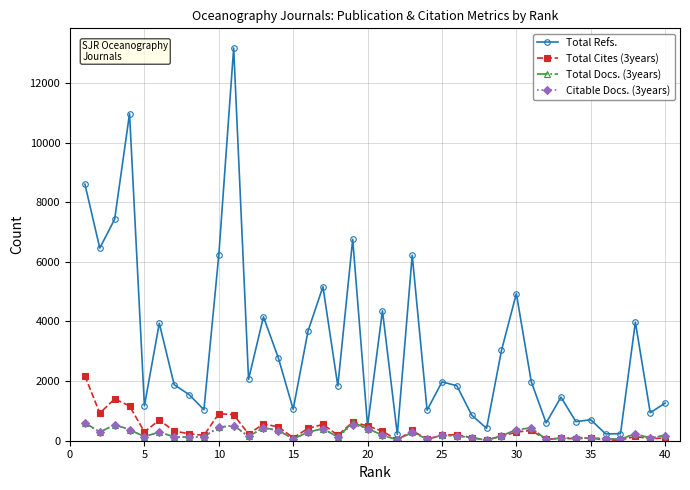

Which series has the widest spread of values?

Total Refs.